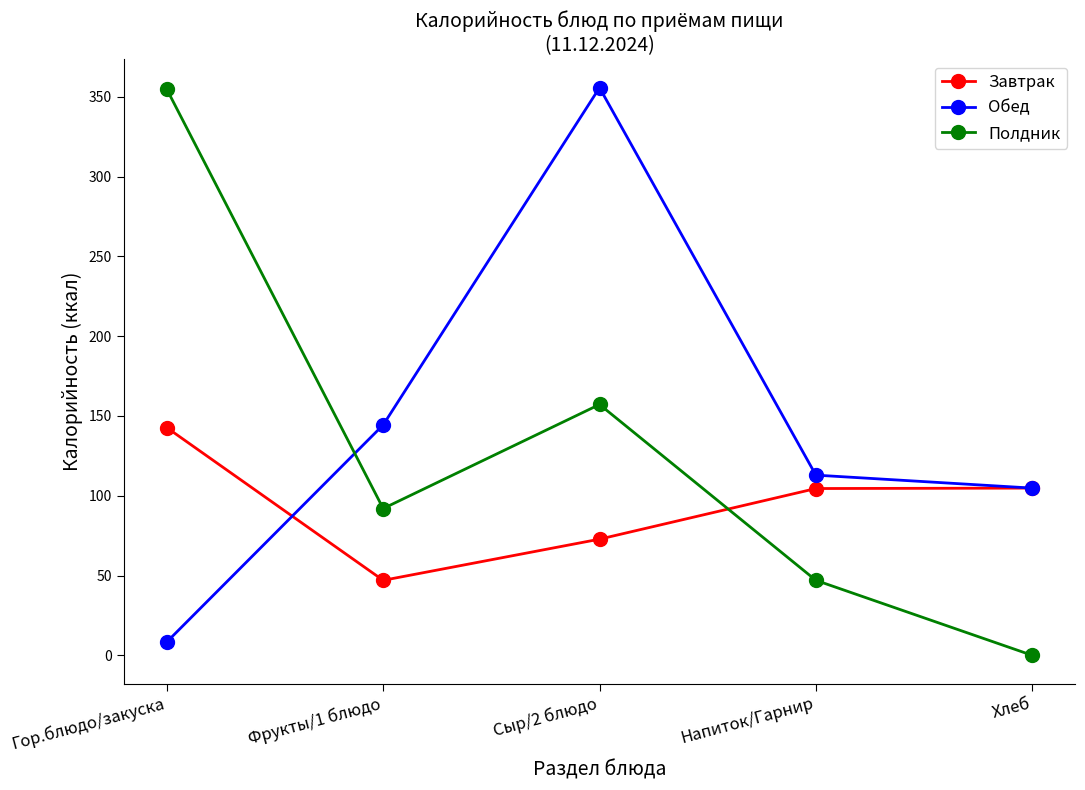

What is the difference between the second highest and second lowest values in the Полдник series?

110.2